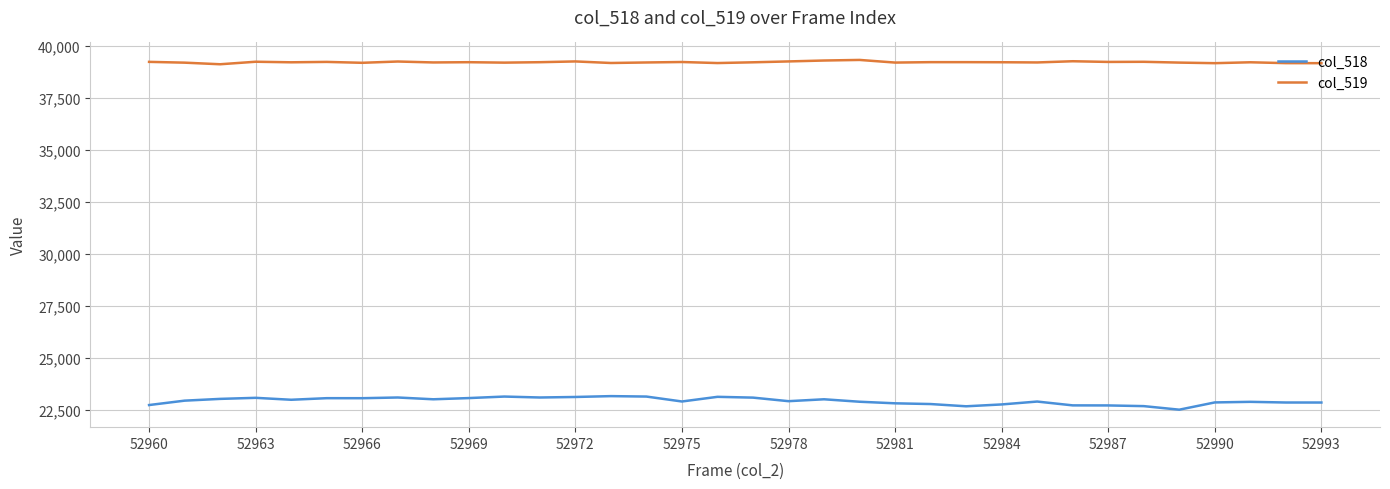

True or false: col_518 and col_519 intersect in this chart.

False